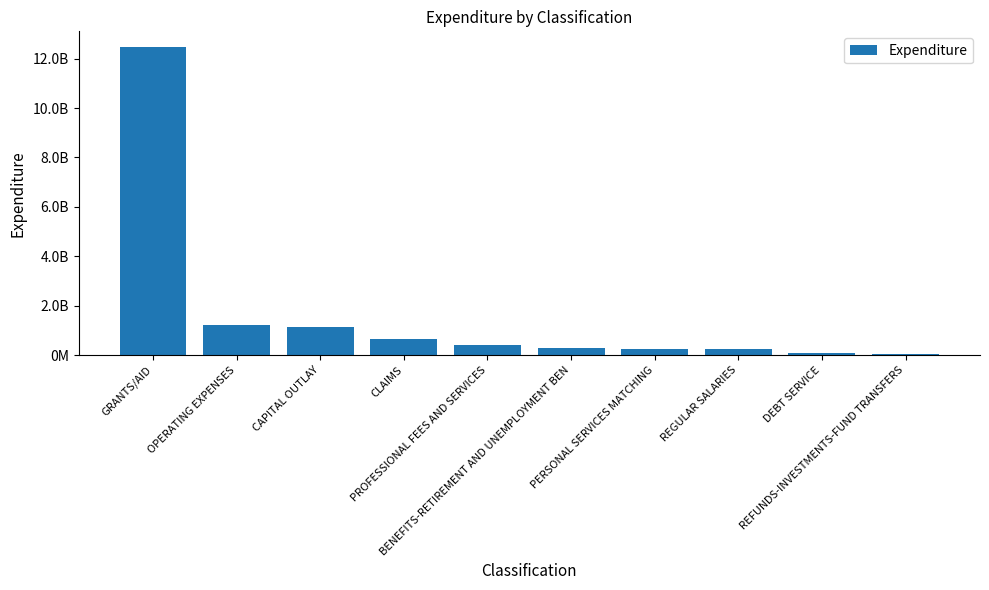

Rank the categories by value from highest to lowest.

GRANTS/AID, OPERATING EXPENSES, CAPITAL OUTLAY, CLAIMS, PROFESSIONAL FEES AND SERVICES, BENEFITS-RETIREMENT AND UNEMPLOYMENT BEN, PERSONAL SERVICES MATCHING, REGULAR SALARIES, DEBT SERVICE, REFUNDS-INVESTMENTS-FUND TRANSFERS